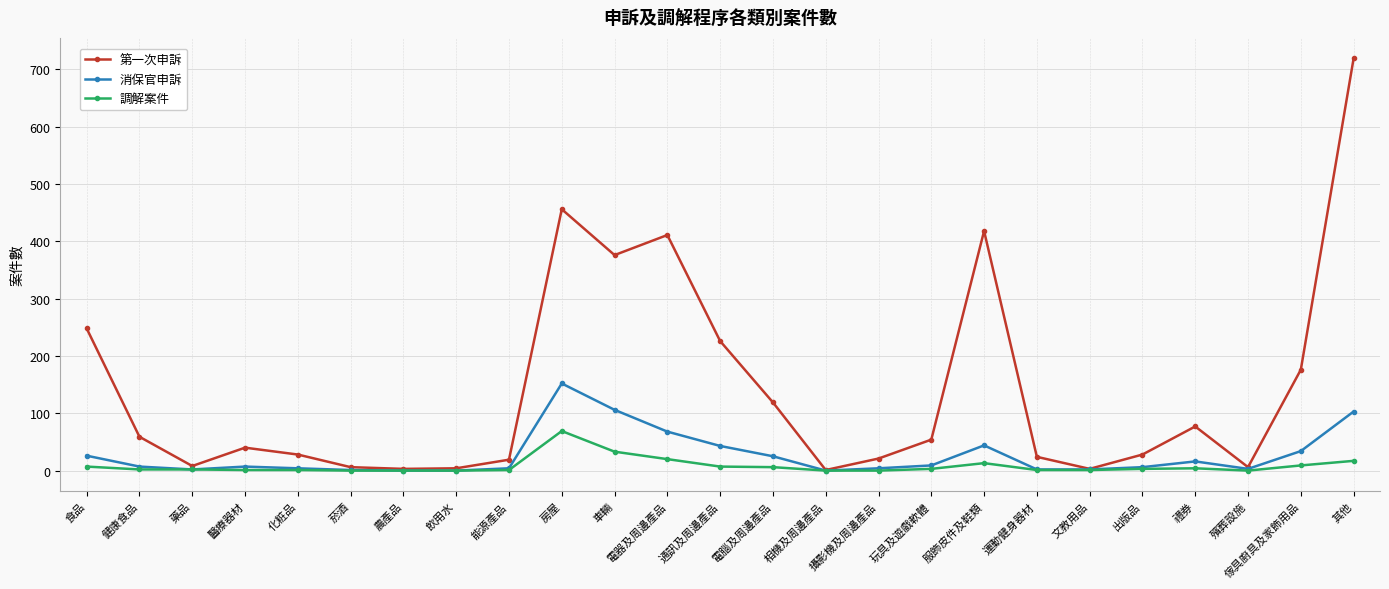

What is the spread (max minus min) of values at 通訊及周邊產品?

219